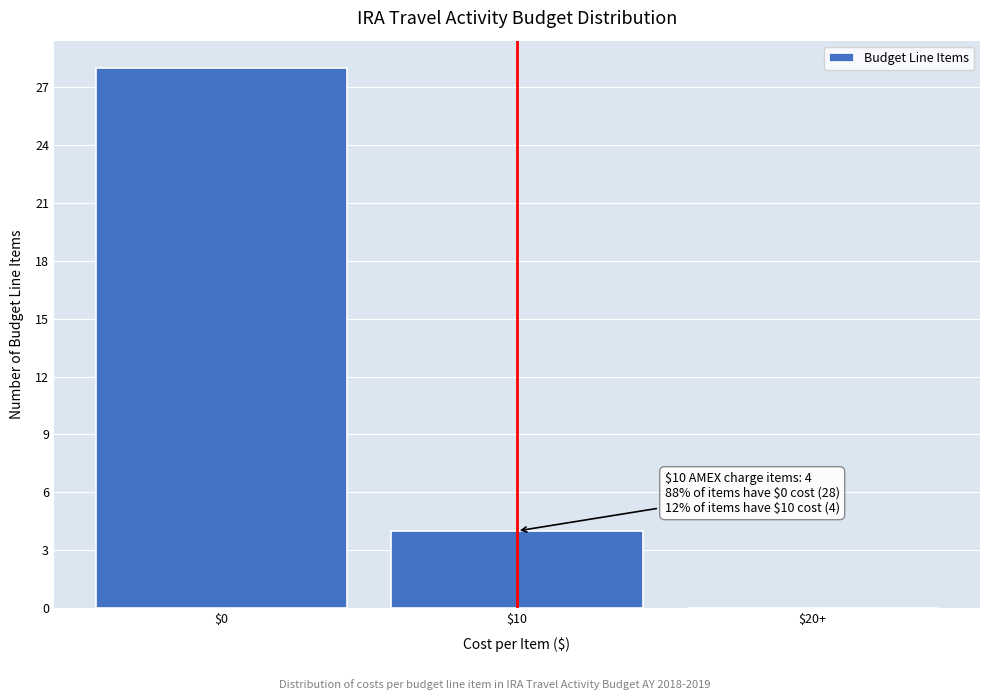

Where is the data nearest to the value 14?

$10